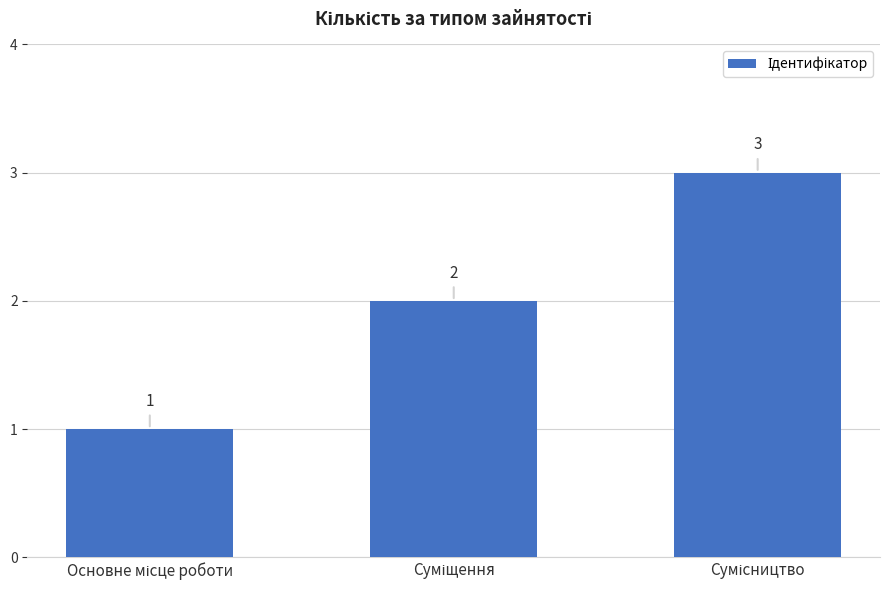

What is the value of the 2nd bar from the left?

2